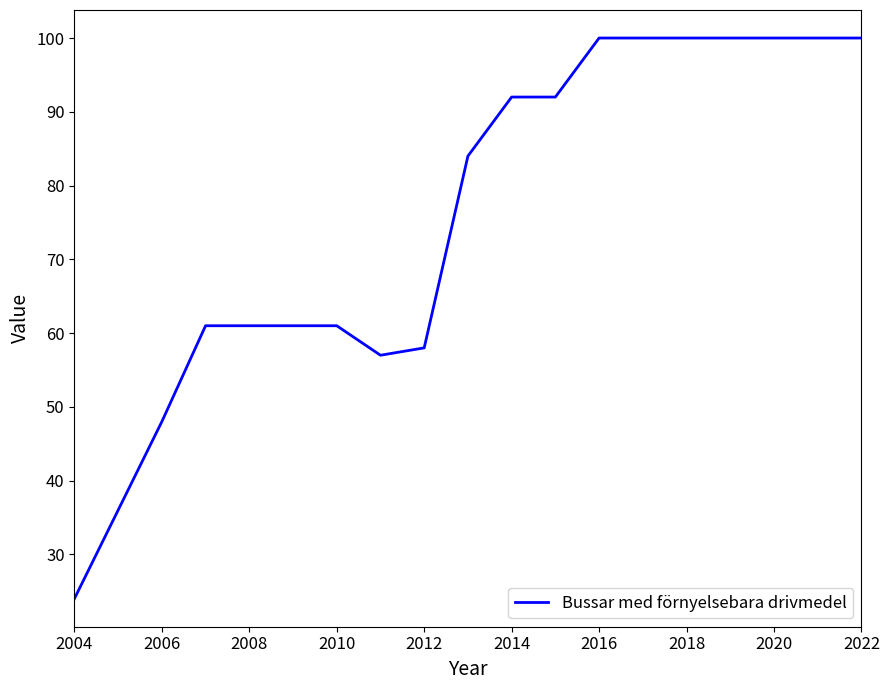

What is the smallest value displayed?

24